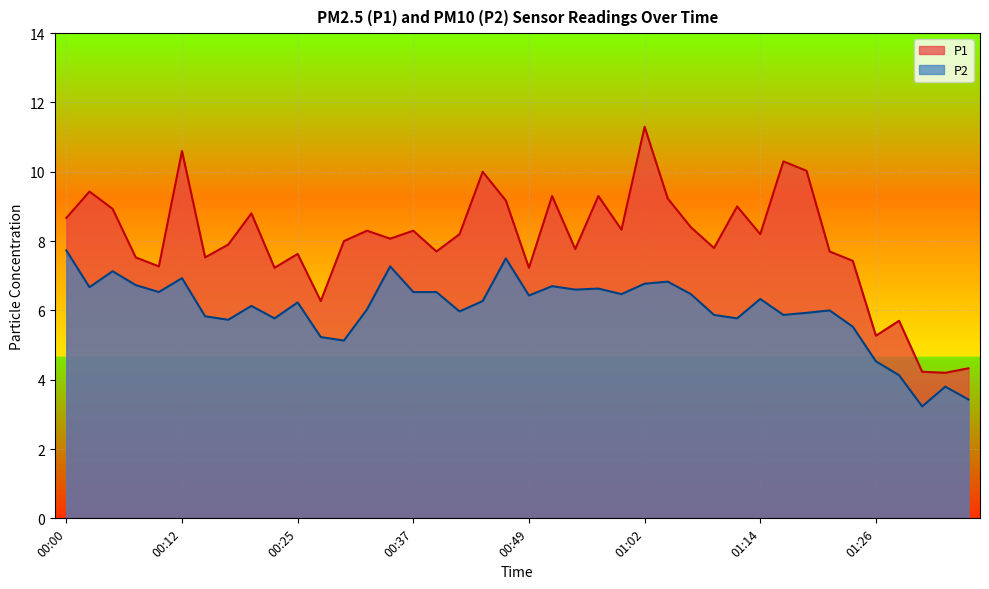

Rank the series by their average value, from lowest to highest.

P2, P1